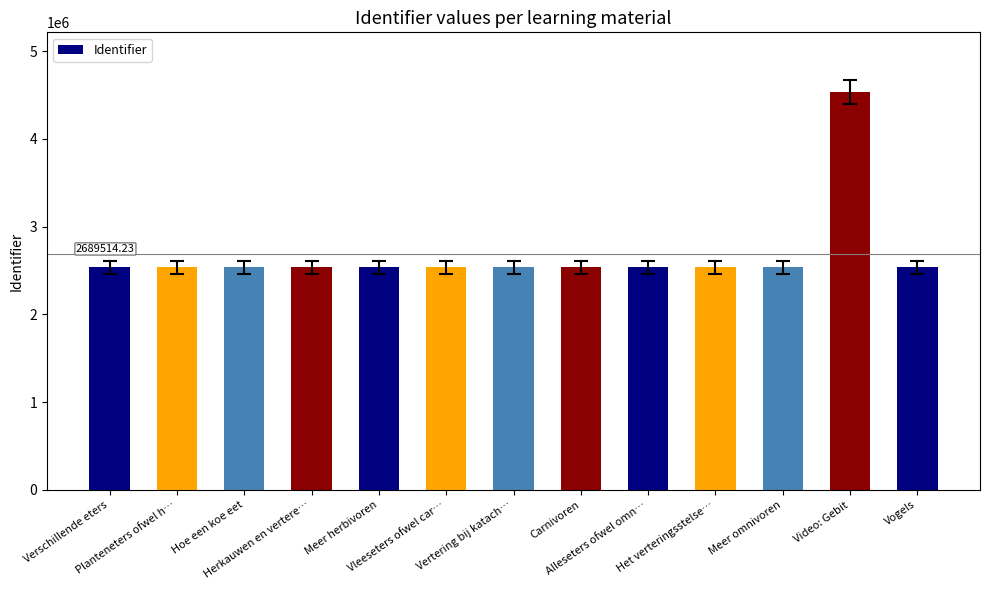

What position from the left is Carnivoren?

8